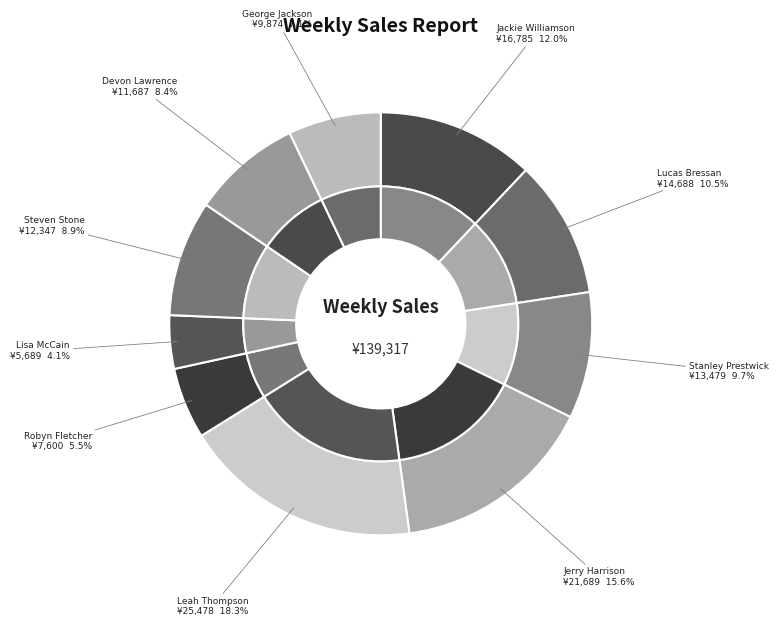

What is the ratio of the value at Robyn Fletcher to the value at Steven Stone?

0.6